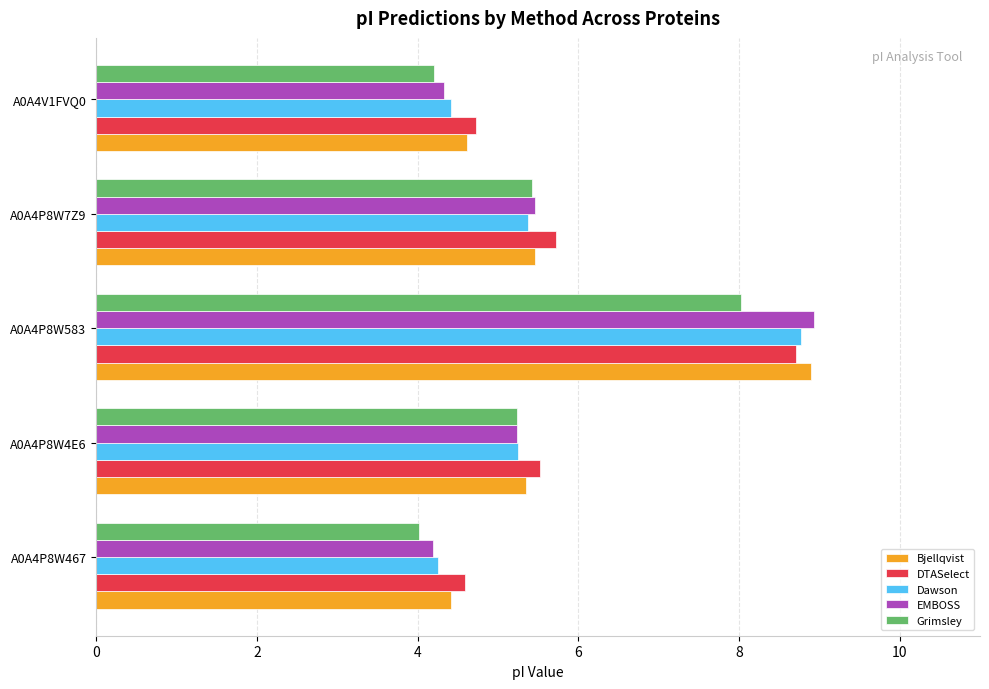

What is the difference between the Bjellqvist values at A0A4P8W583 and A0A4V1FVQ0?

4.3